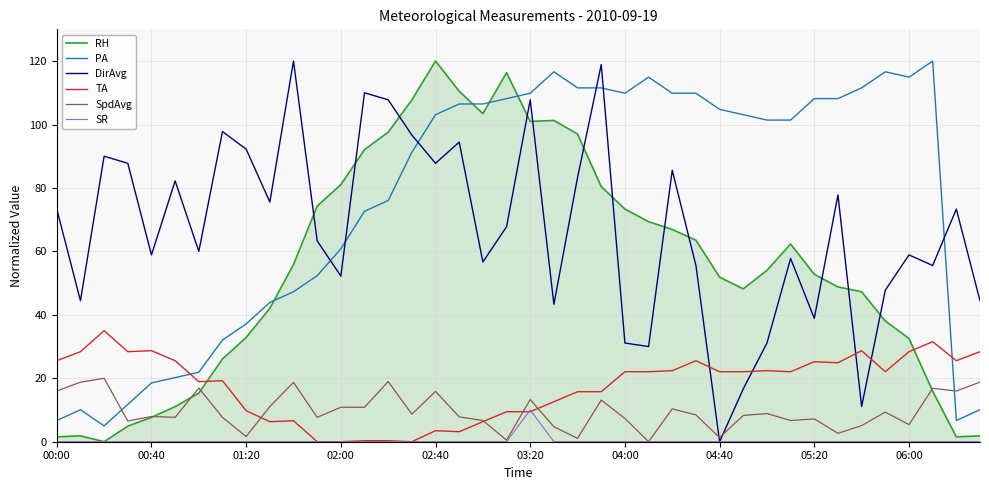

What are all the series names shown in the legend?

RH, PA, DirAvg, TA, SpdAvg, SR